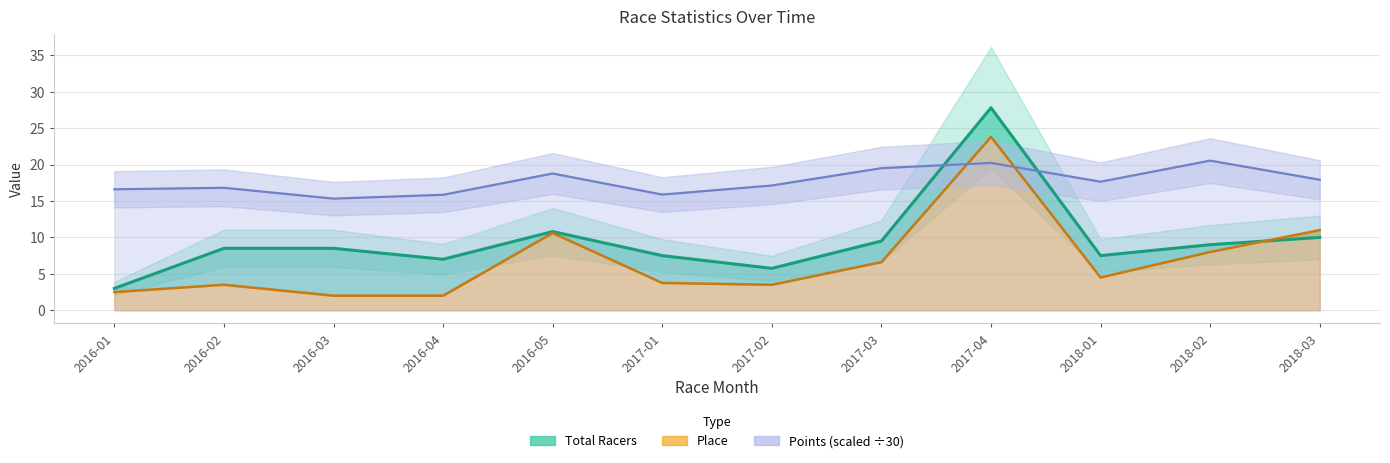

Where is the first local maximum for Points?

2016-02